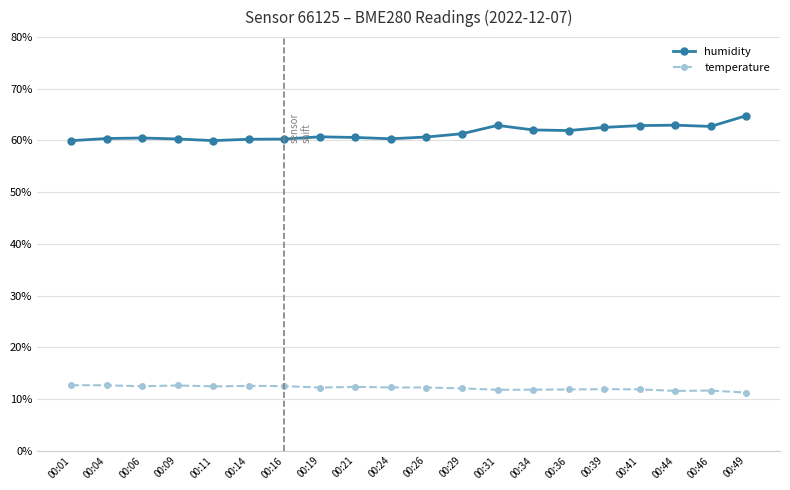

True or false: temperature and humidity intersect in this chart.

False